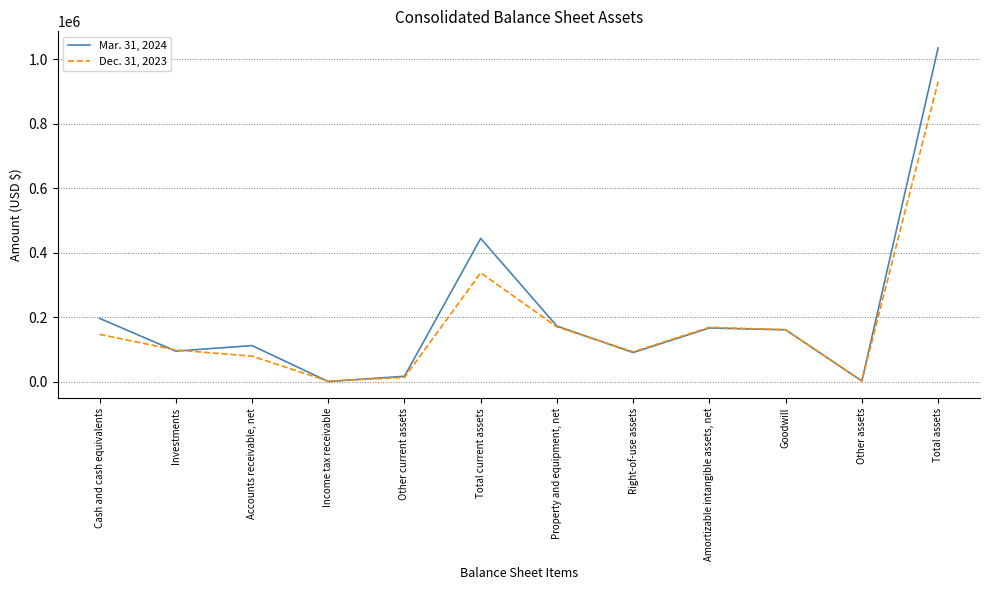

Which series has the largest range (max minus min)?

Mar. 31, 2024